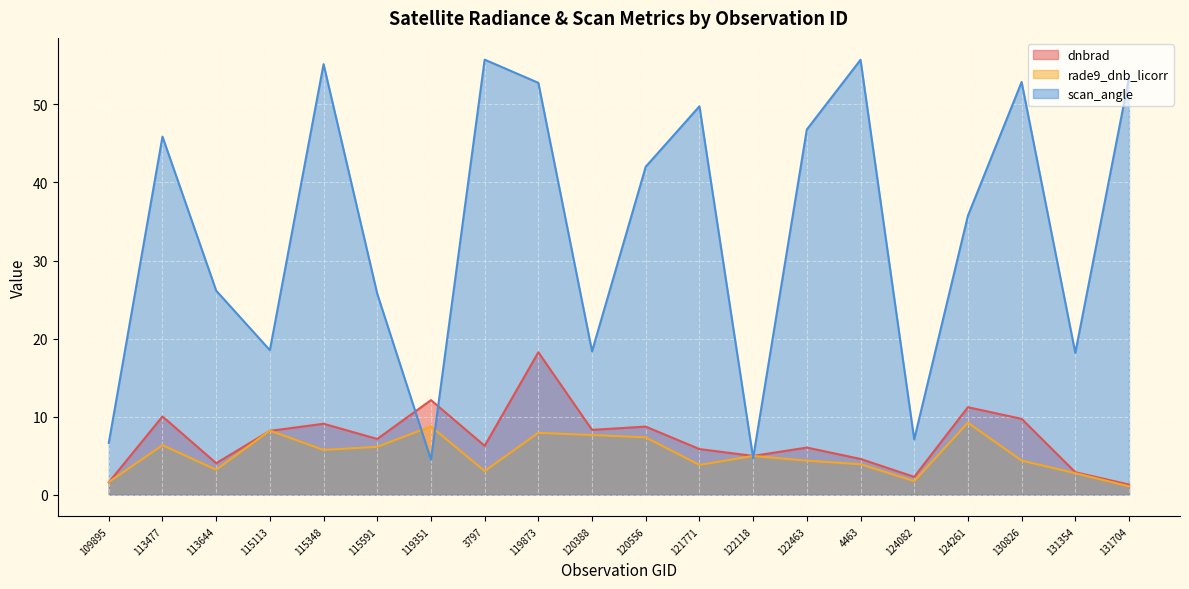

How many values in the dnbrad series exceed 7?

10